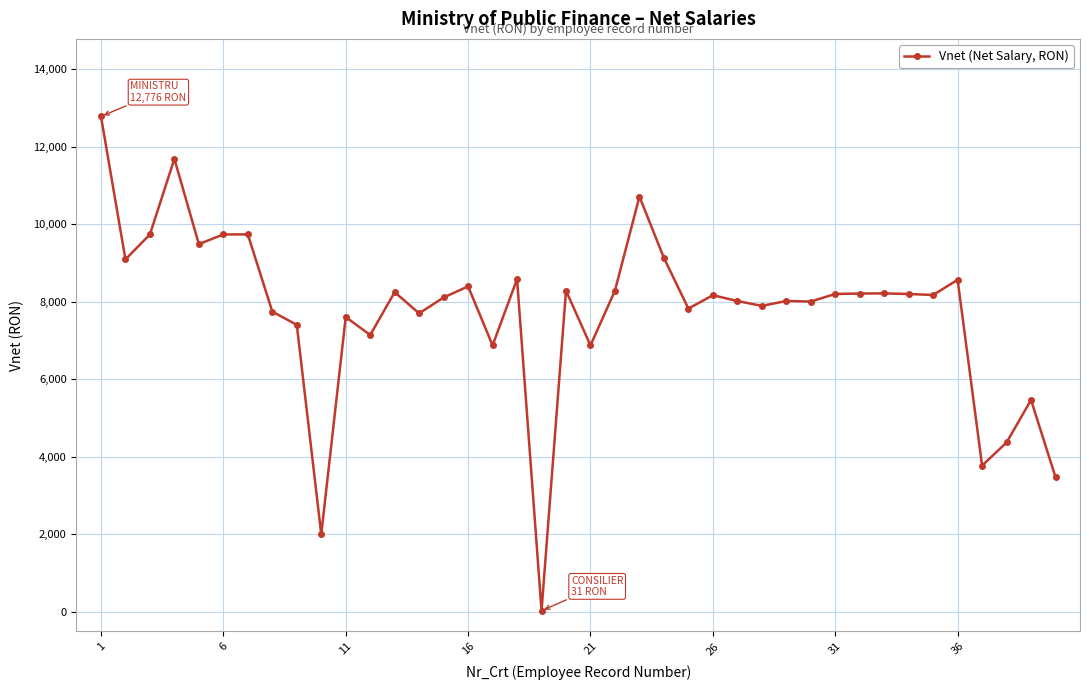

How many data points does each series have?

40